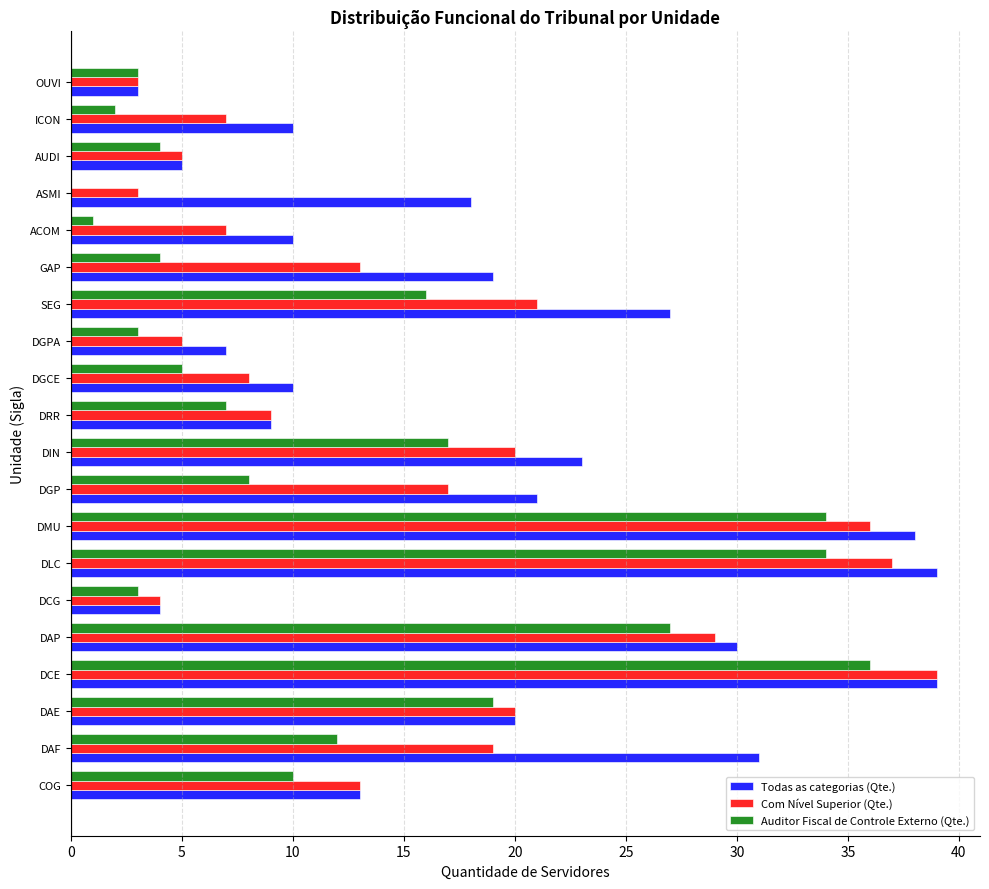

True or false: Auditor Fiscal de Controle Externo (Qte.) has a value of 36 at DCE.

True